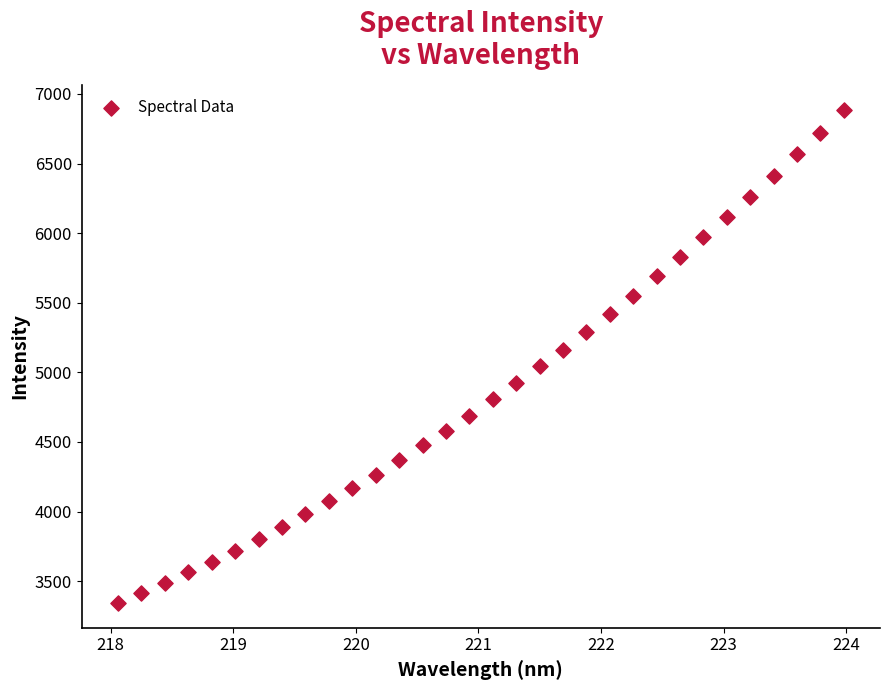

What is the range of Y values (max minus min)?

3543.3